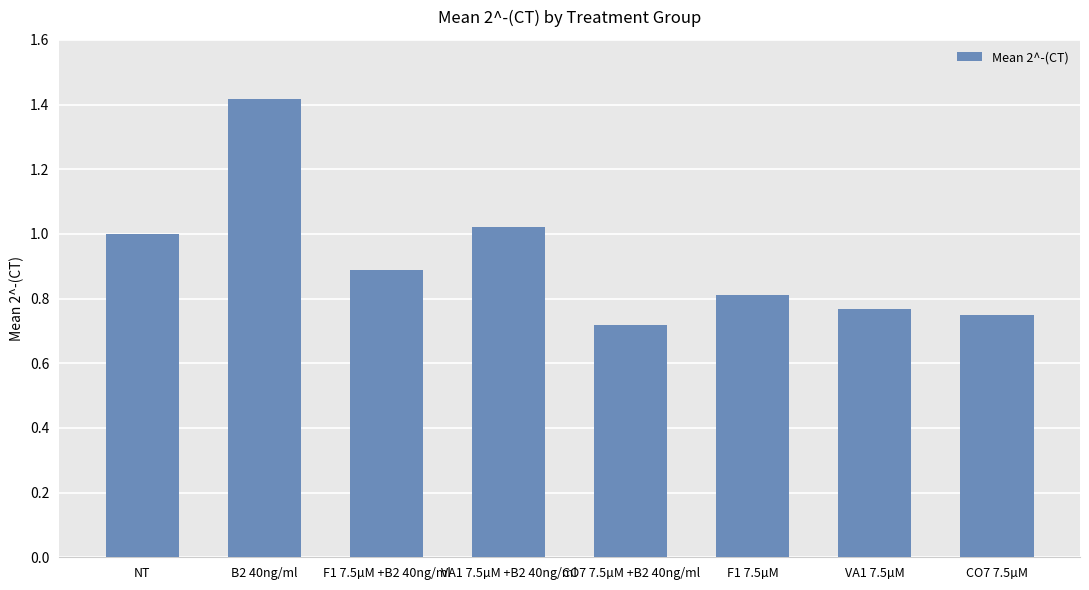

What is the change in value from B2 40ng/ml to CO7 7.5µM?

-0.7